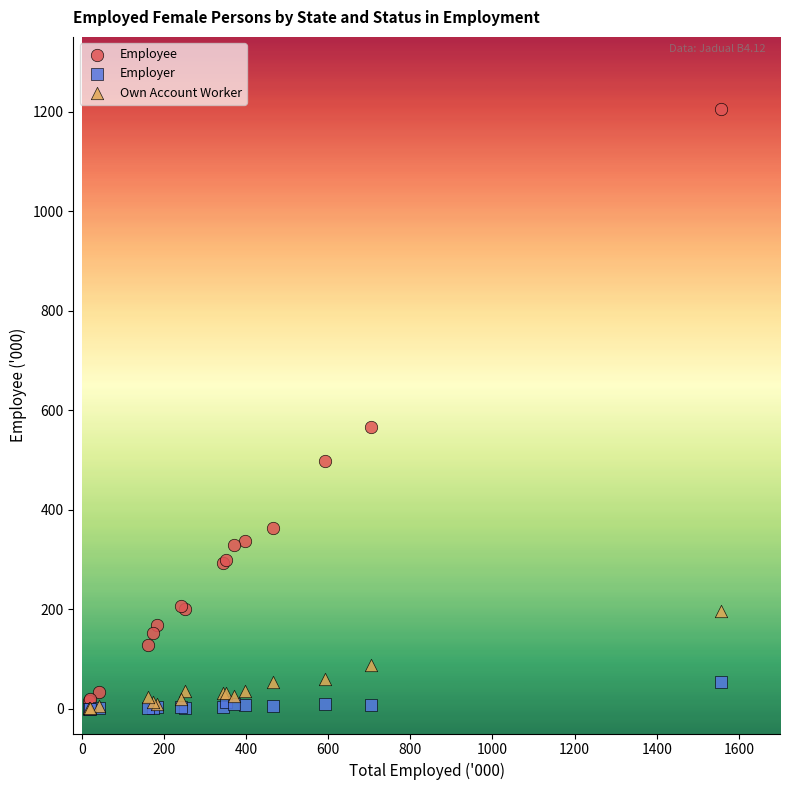

Across all series, what Y value is closest to 602?

566.5